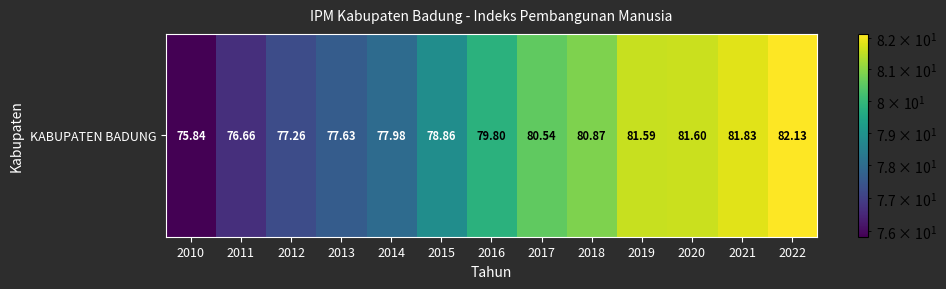

The value at 2019 is 81.6. True or false?

True